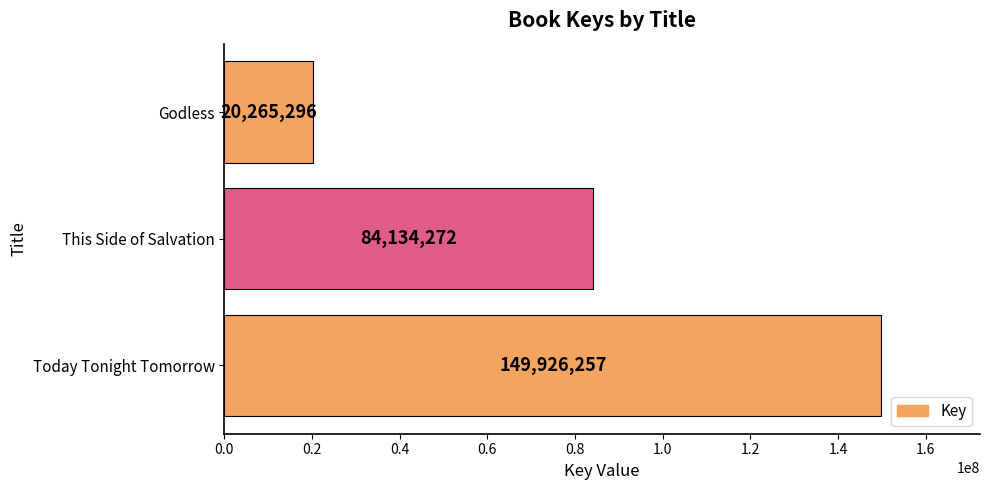

Reading bottom to top, transcribe all the data shown in this chart.

Today Tonight Tomorrow=149926257	This Side of Salvation=84134272	Godless=20265296